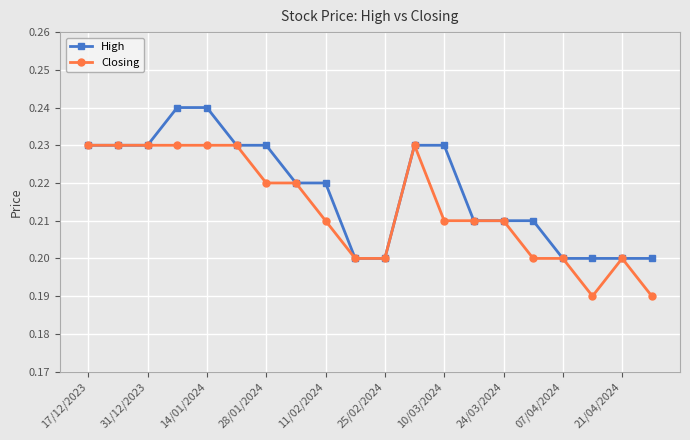

At how many categories does at least one series exceed 0?

20